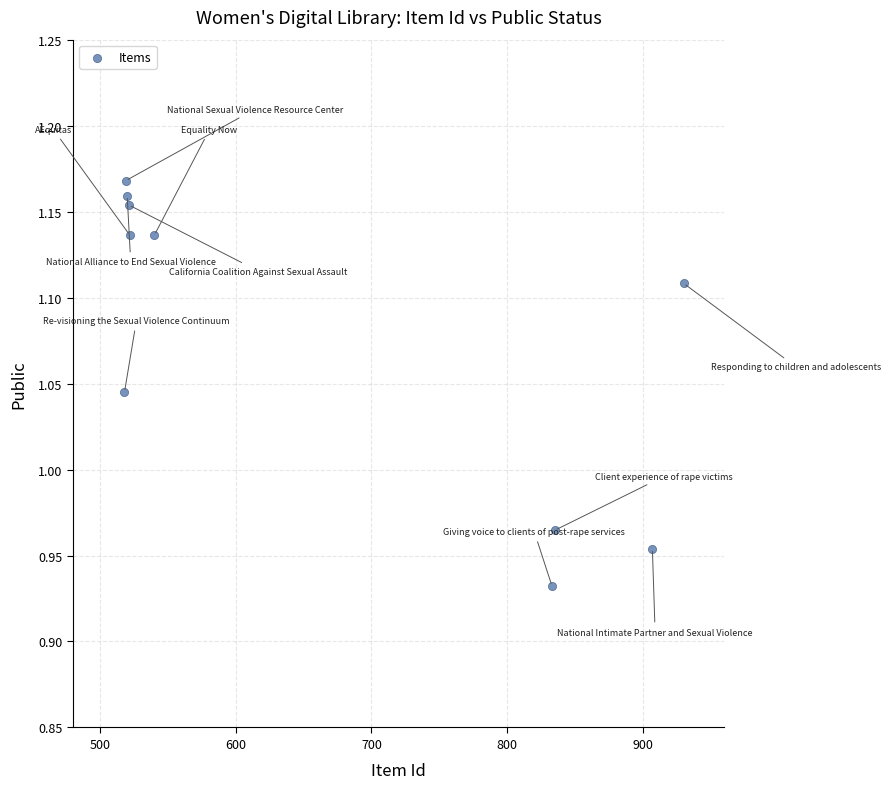

What is the range of X values (max minus min)?

412.0